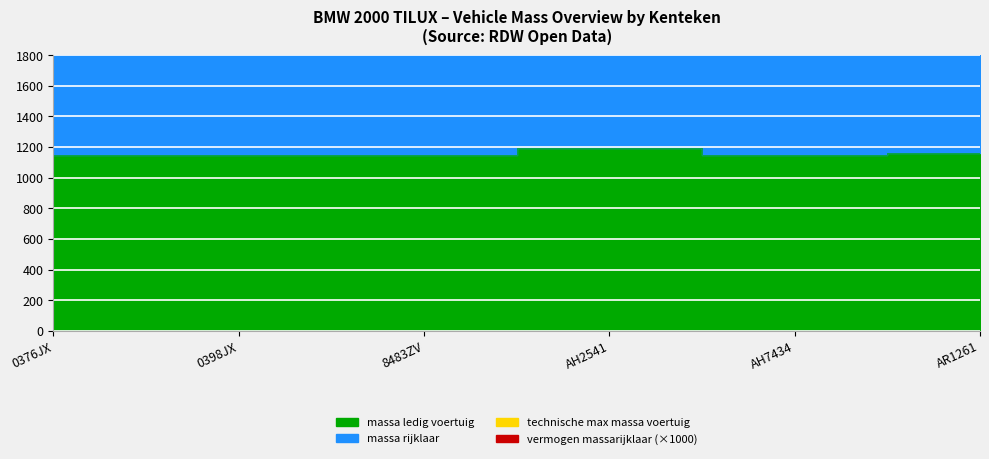

Is it true that massa_rijklaar equals 3167 at AR1261?

False